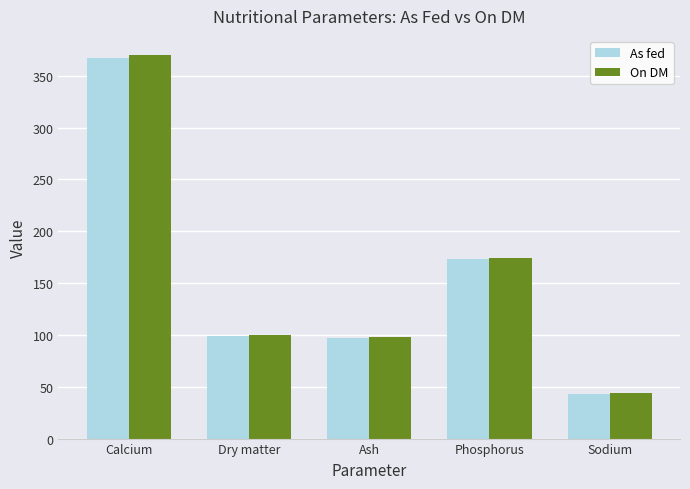

Read the As fed value at Sodium.

43.2